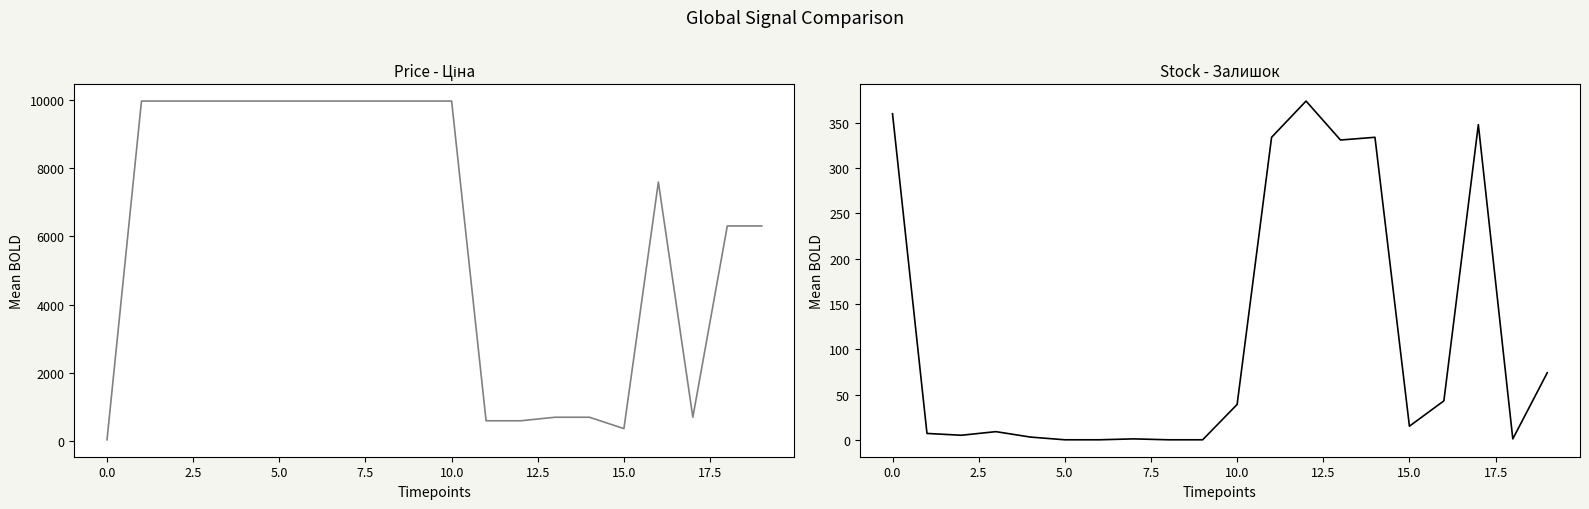

Reading left to right, what are all the values shown in this chart?

Ціна: 32.0	9975.0	9975.0	9975.0	9975.0	9975.0	9975.0	9975.0	9975.0	9975.0	9975.0	589.9	589.9	693.7	693.7	359.9	7596.5	693.7	6308.8	6308.8
Залишок: 360.0	7.0	5.0	9.0	3.0	0.0	0.0	1.0	0.0	0.0	39.0	334.0	374.0	331.0	334.0	15.0	43.0	348.0	1.0	74.0